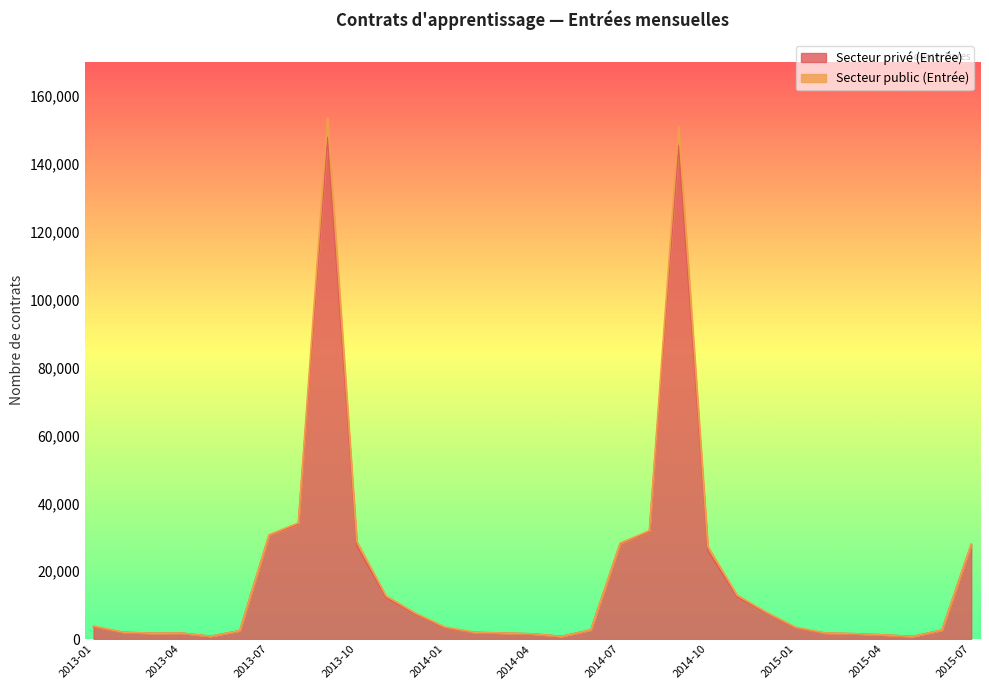

What is the value of the 13th point from the left?

3334